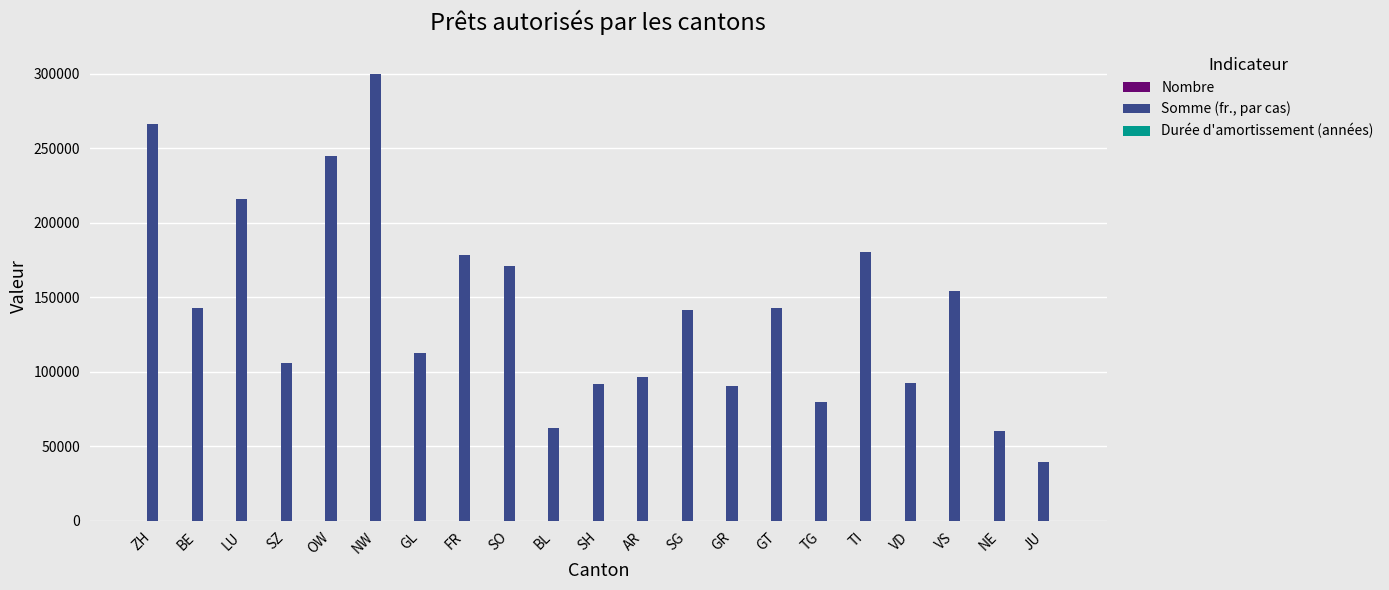

The Somme (fr., par cas) series shows 245684.3 at SO. True or false?

False